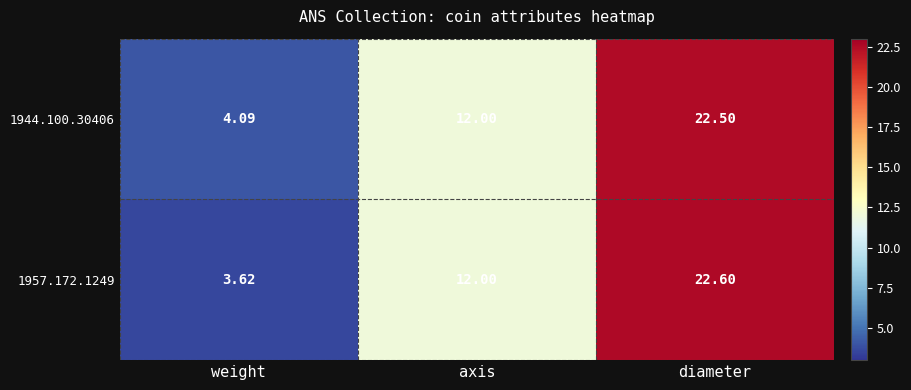

Rank the categories by 1944.100.30406 value from highest to lowest.

diameter, axis, weight